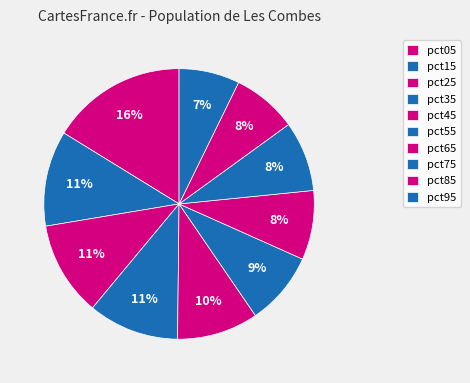

How many segments does this pie chart have?

10